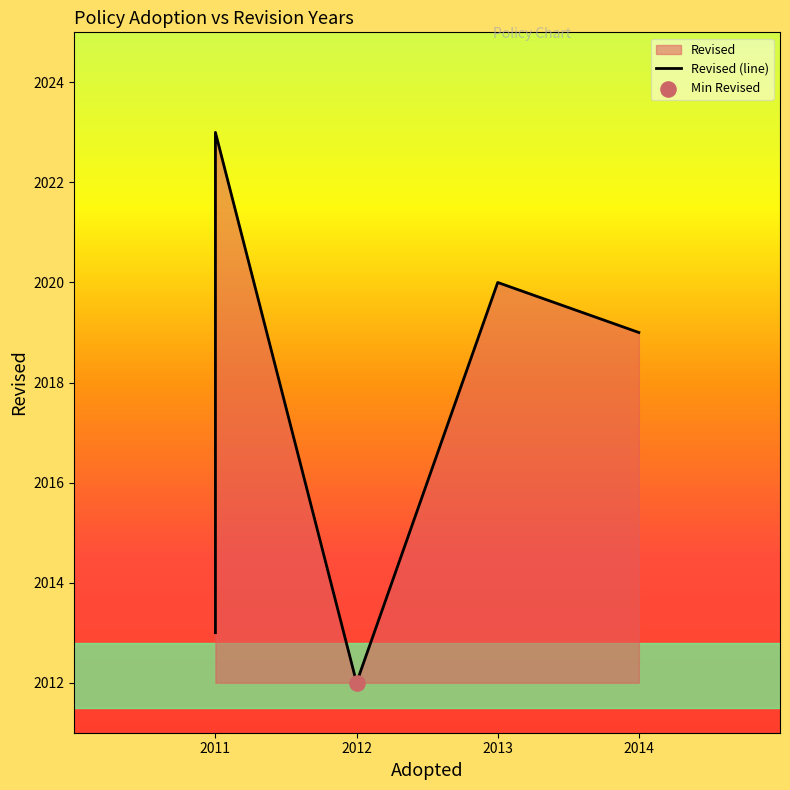

Between 2012 and 2011, which is larger?

2011